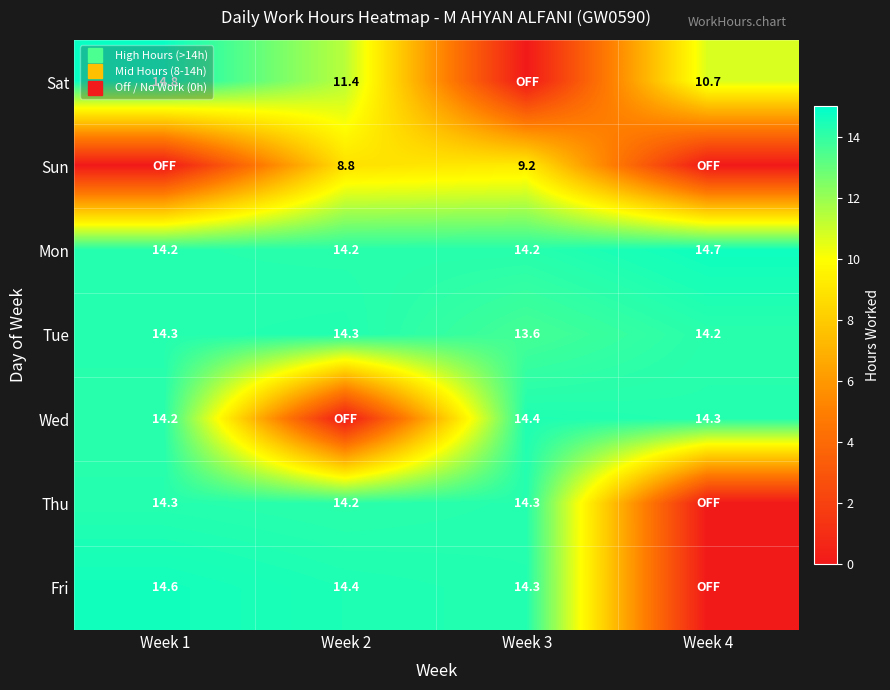

How many values in the Thu series are below 14?

1